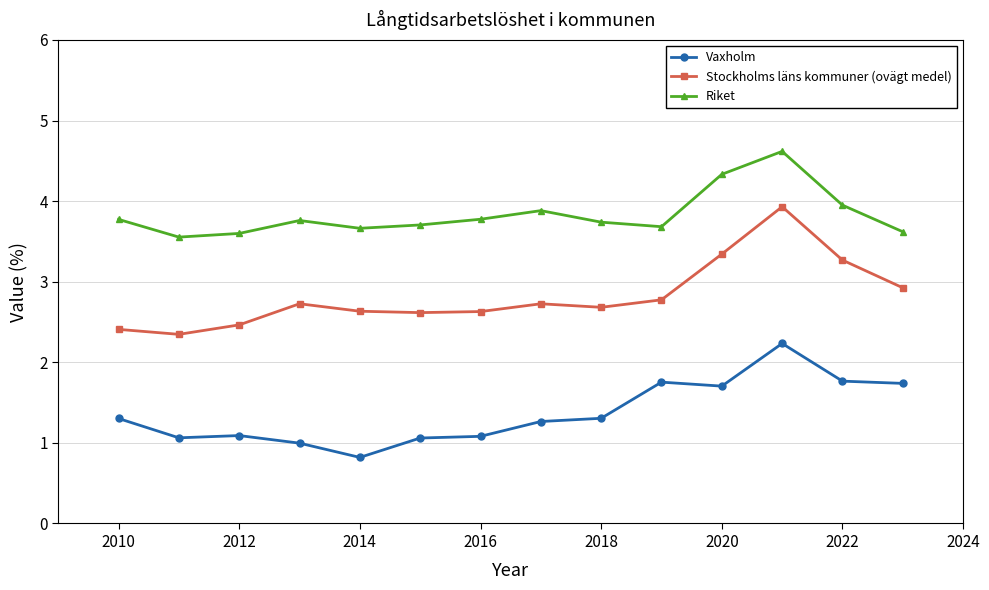

At how many categories does at least one series exceed 3?

14